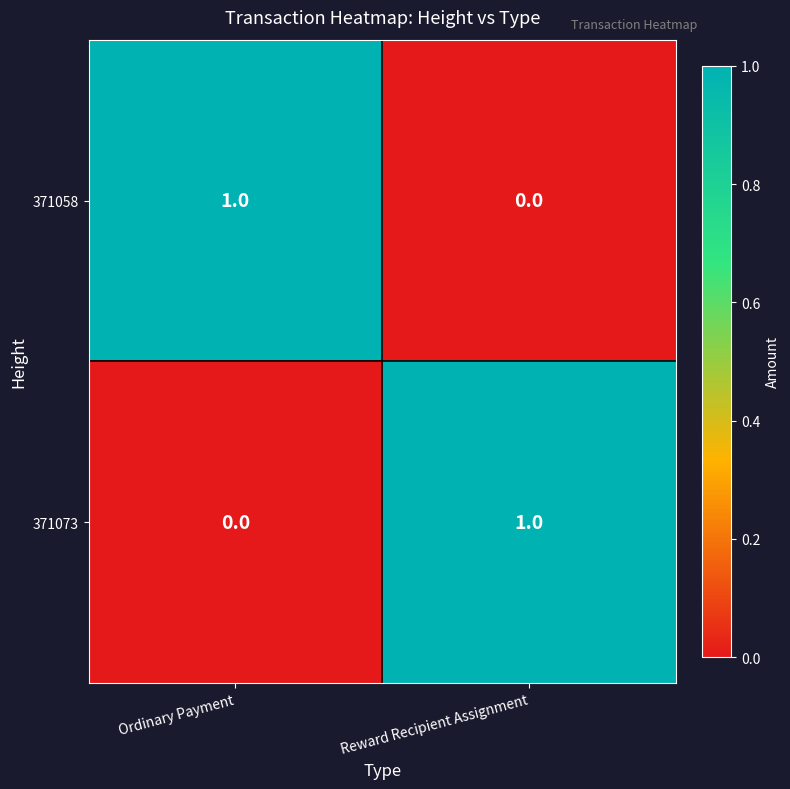

Which category has the lowest value in the 371073 series?

Ordinary Payment